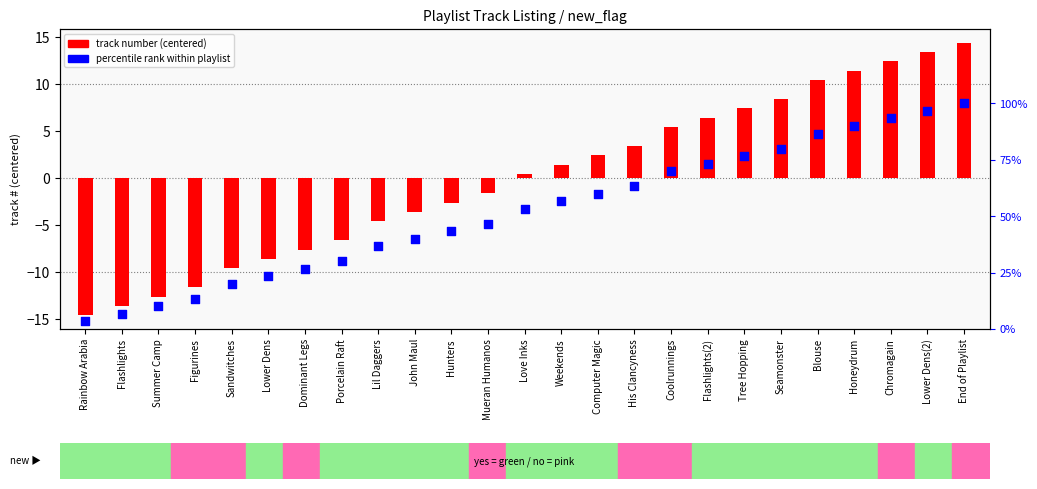

Which series has the largest total across all categories?

percentile rank within playlist